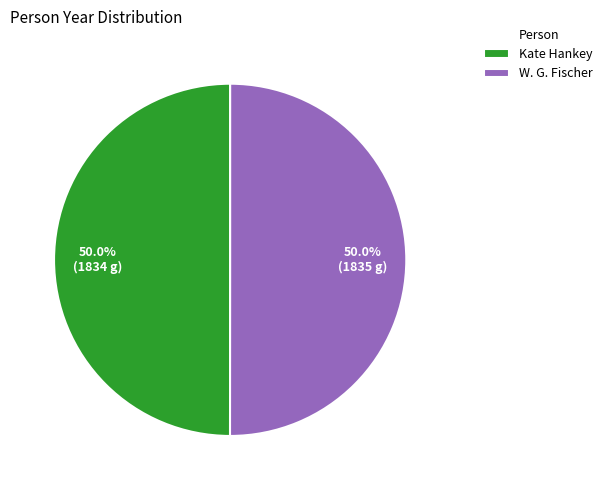

What is the ratio of the value at W. G. Fischer to the value at Kate Hankey?

1.0